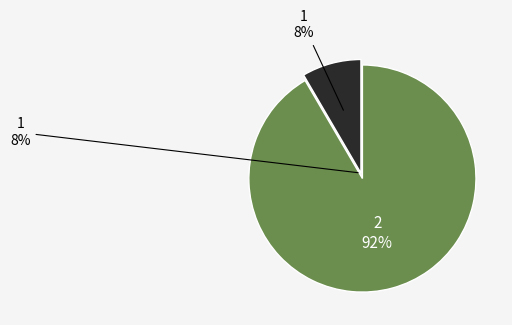

Which category has the smallest portion of the pie?

1